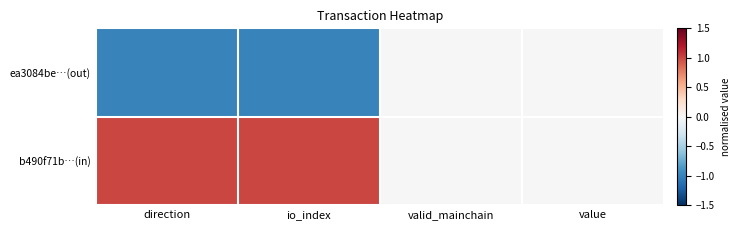

Which series has the largest total across all categories?

b490f71b…(in)